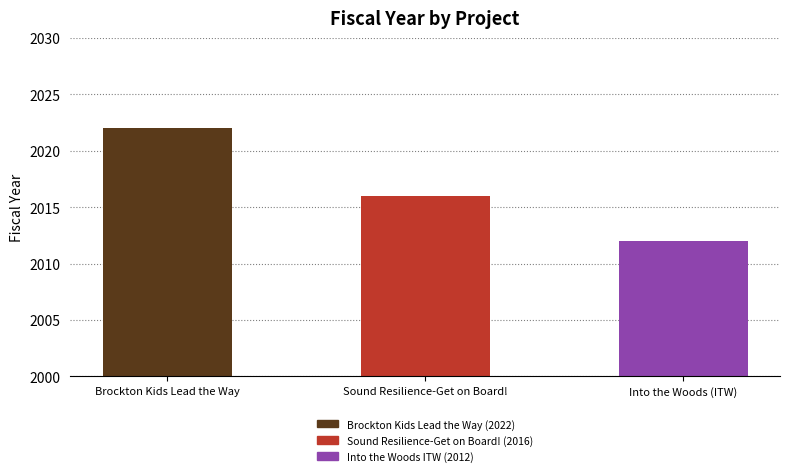

Count the values in the range 2012 to 2022.

3